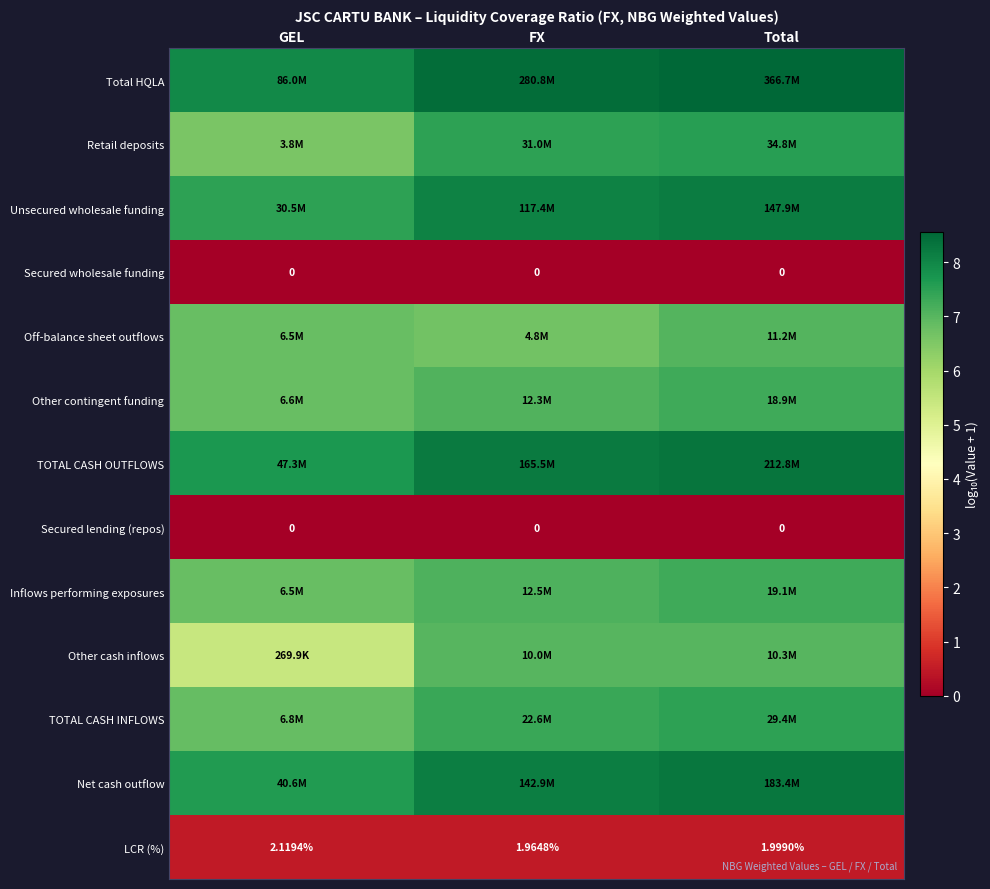

Which has a higher value, GEL or Total?

Total